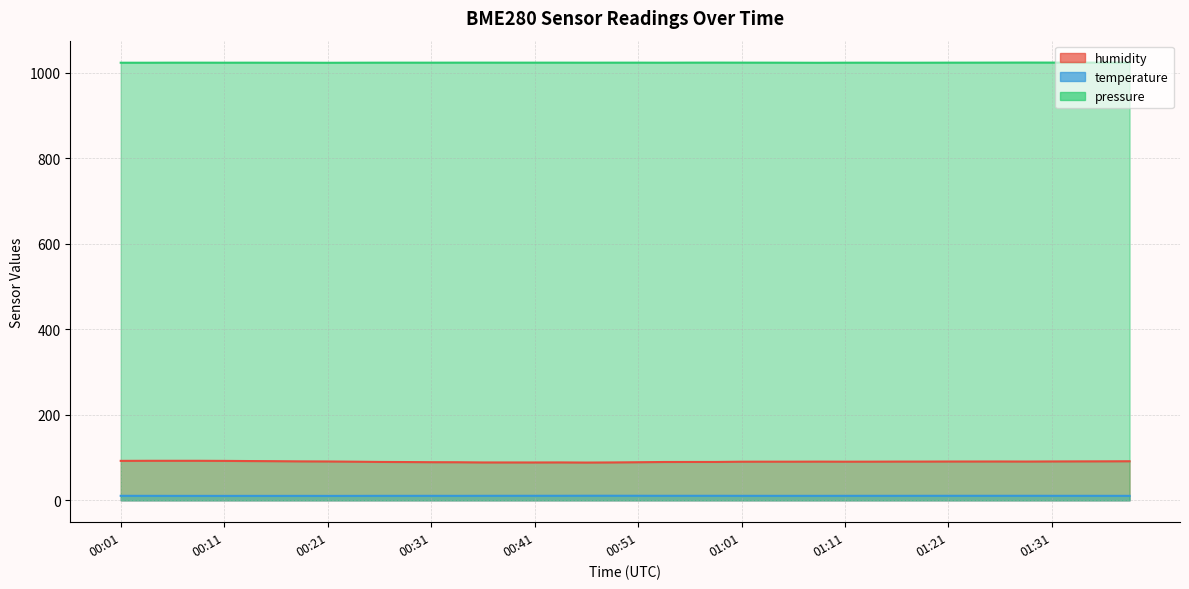

How many lines are shown in the chart?

3